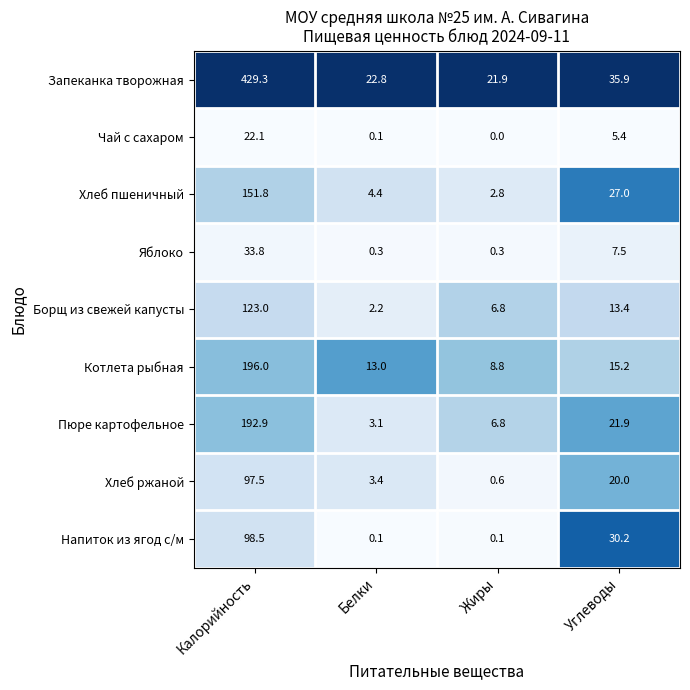

Rank the series at Углеводы from highest to lowest value.

Запеканка творожная, Напиток из ягод с/м, Хлеб пшеничный, Пюре картофельное, Хлеб ржаной, Котлета рыбная, Борщ из свежей капусты, Яблоко, Чай с сахаром